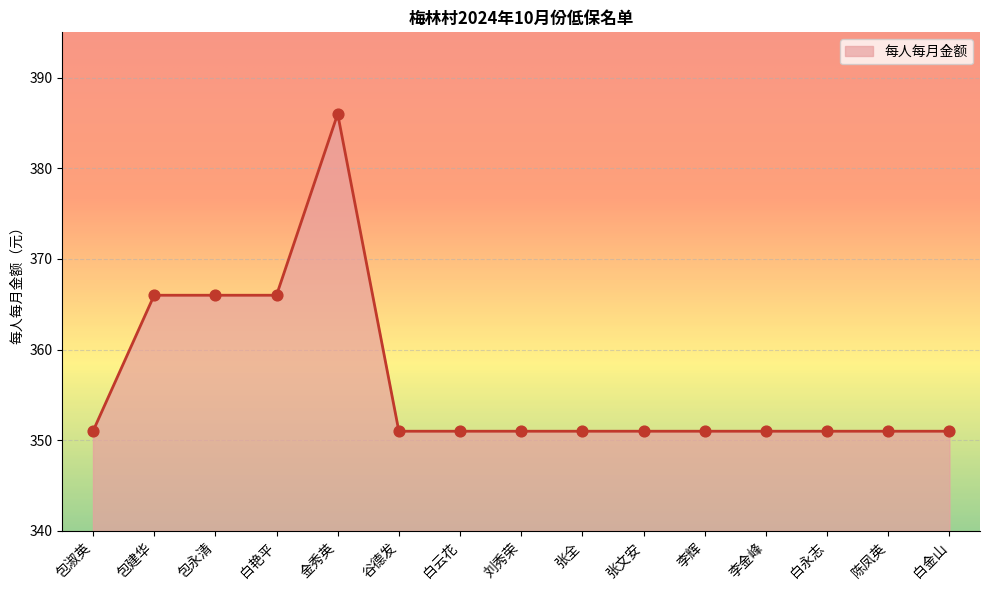

Which has a higher value, 谷德发 or 包永清?

包永清